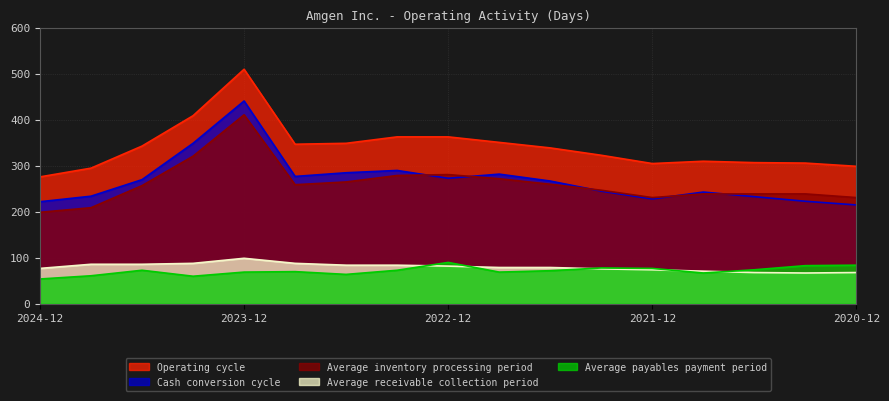

Count the number of categories in the chart.

17